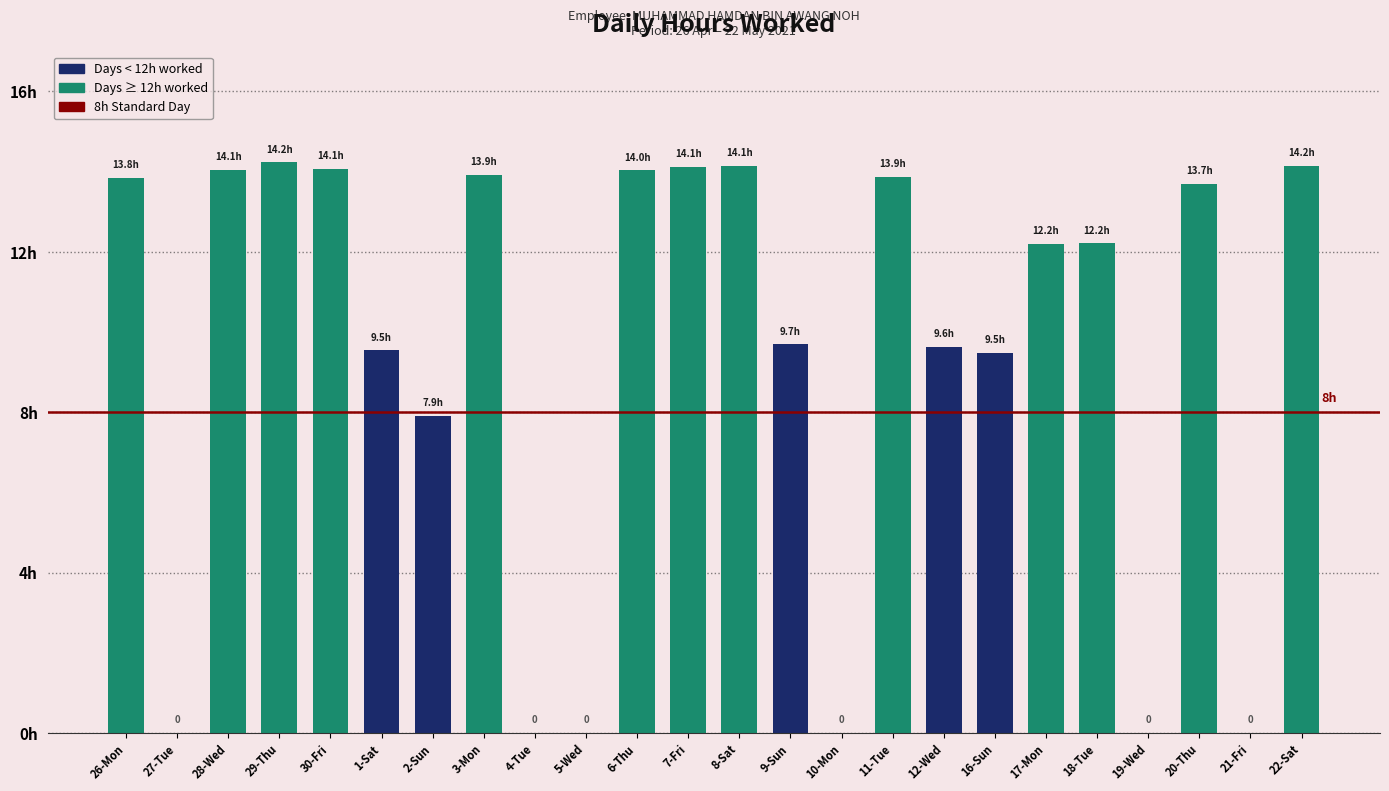

What is the sum of all values?

224.8